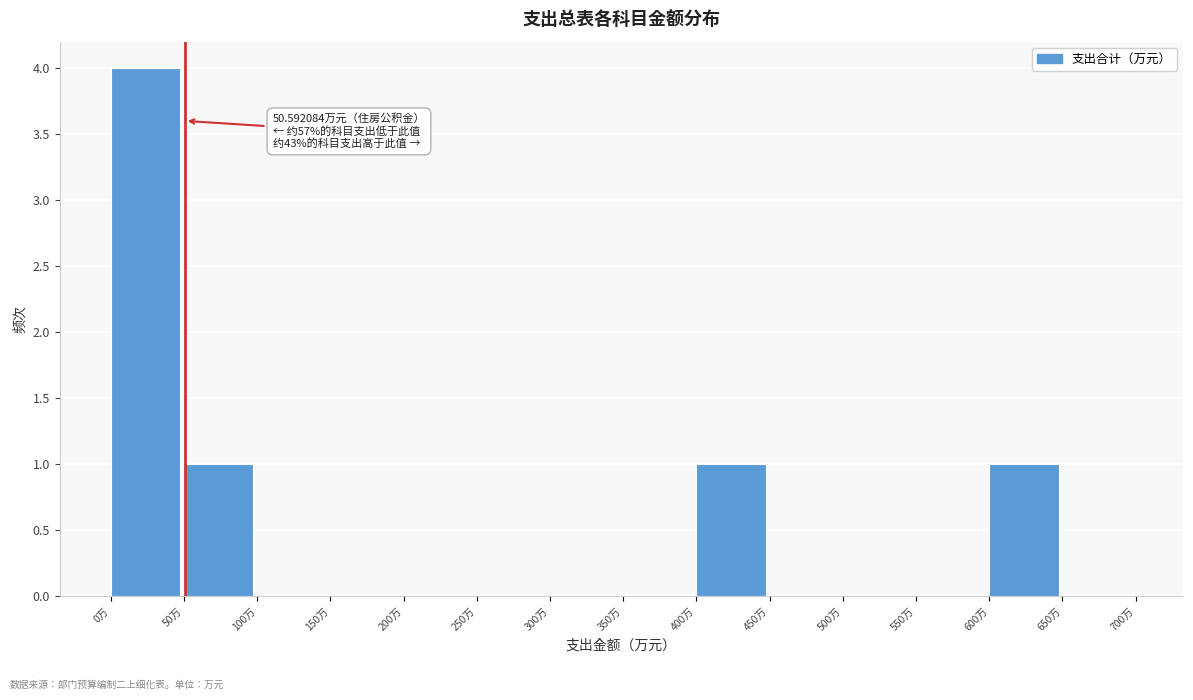

Which range on the x-axis has the tallest bar?

0 to 50